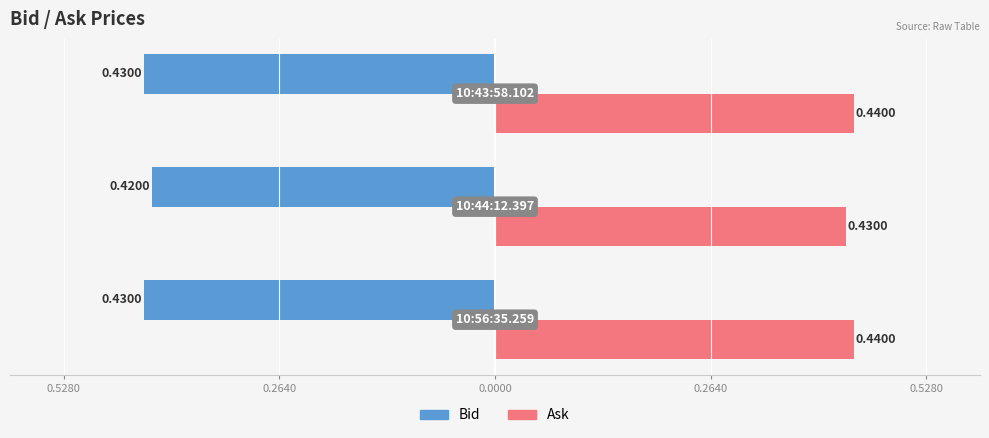

At how many categories does at least one series exceed 0?

3